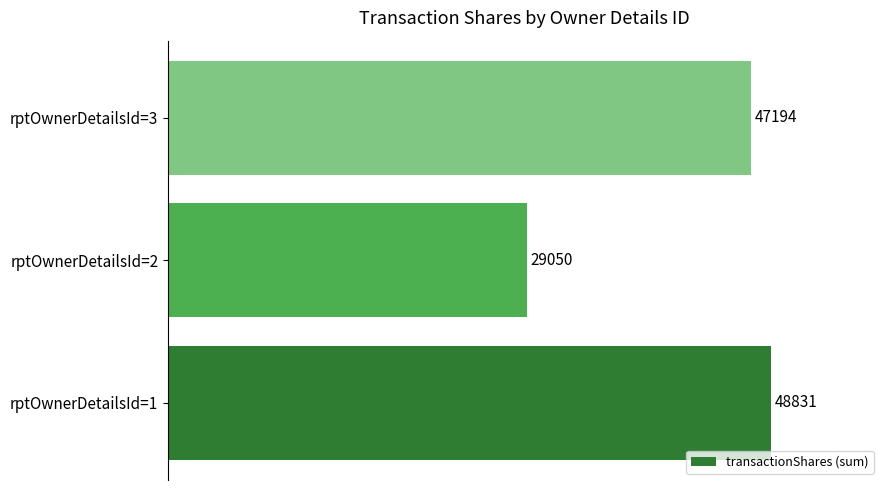

Rank the categories by value from highest to lowest.

rptOwnerDetailsId=1, rptOwnerDetailsId=3, rptOwnerDetailsId=2